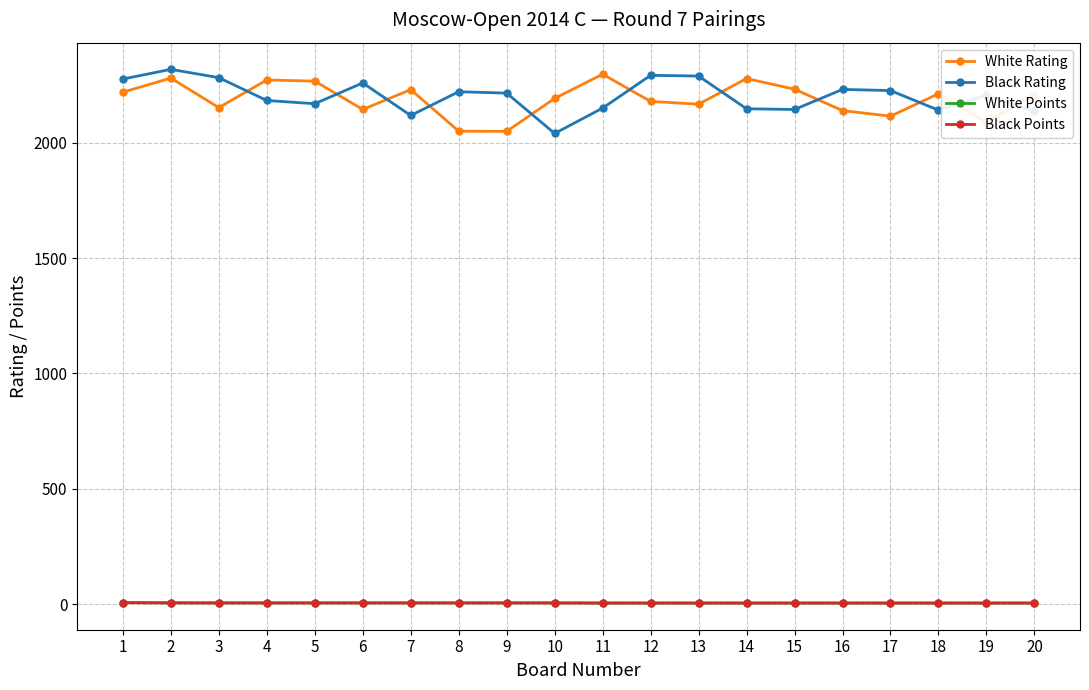

At which category does White Rating reach its first local valley?

3